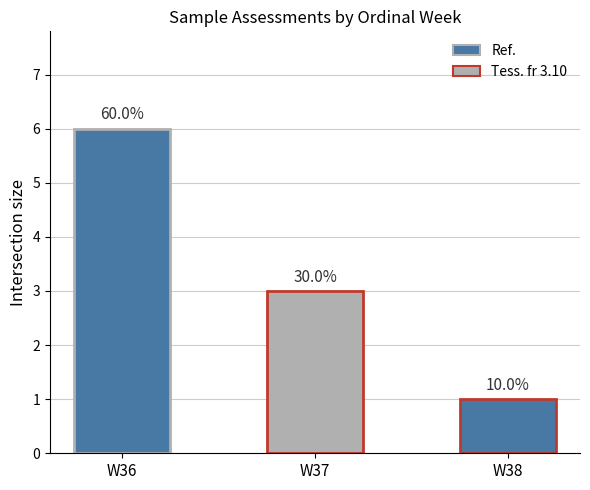

What is the sum of all values?

10